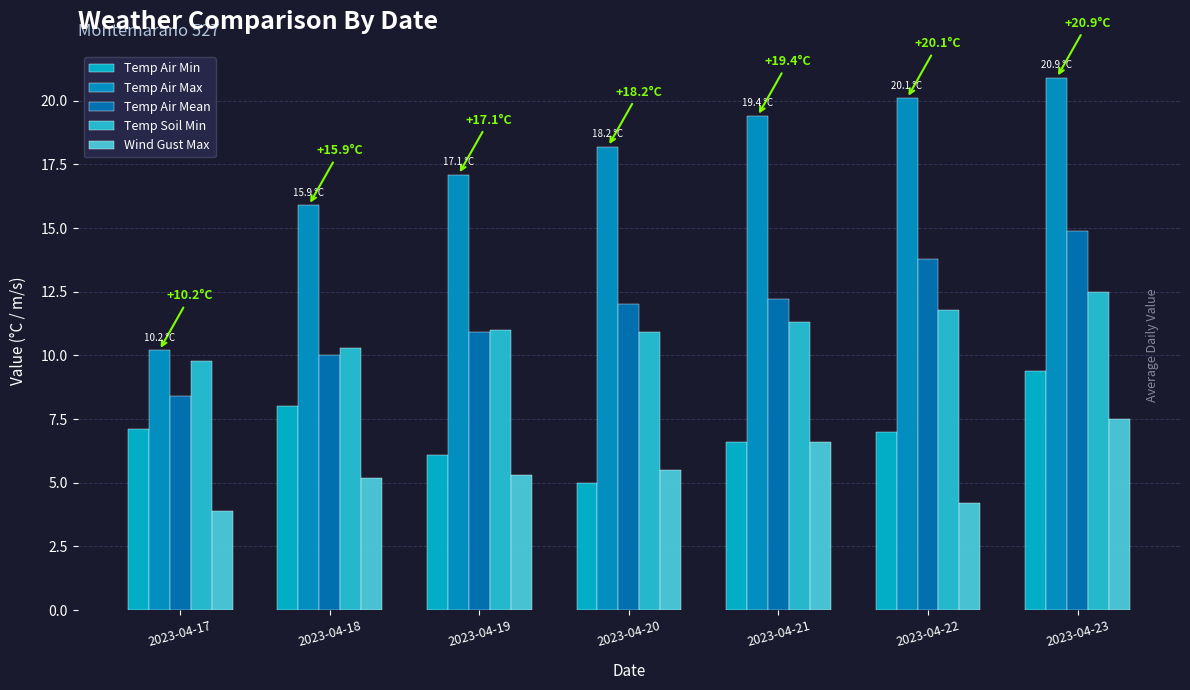

The Temp Soil Min series shows 18.4 at 2023-04-19. True or false?

False